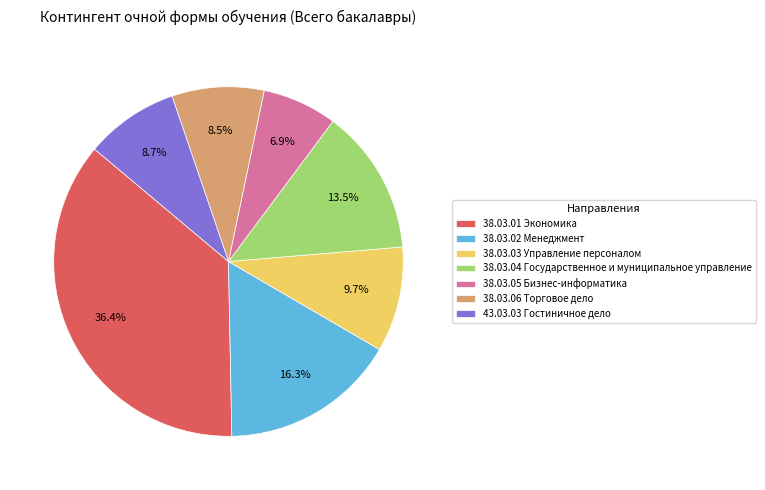

Is 38.03.02 Менеджмент the majority of the pie?

No